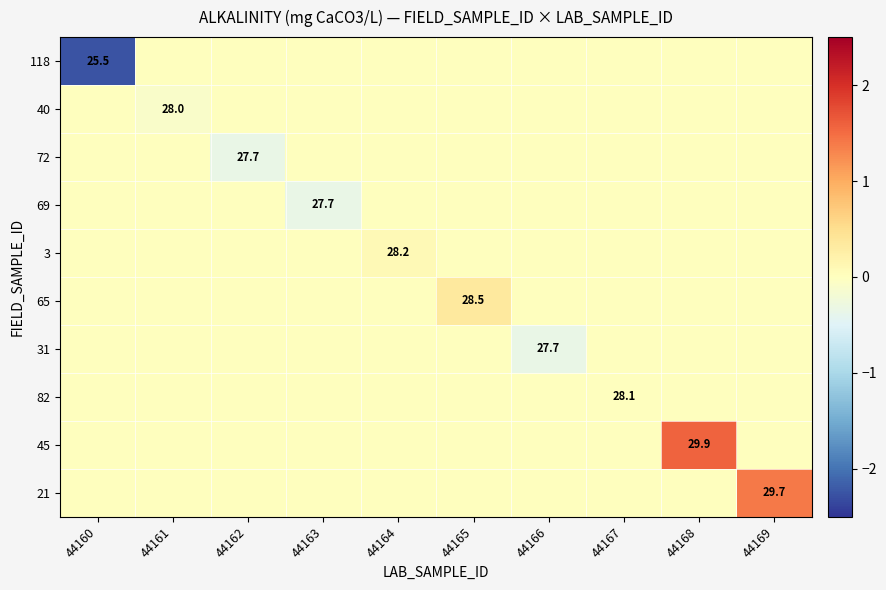

The value of 72 at 44162 is 27.7. True or false?

True